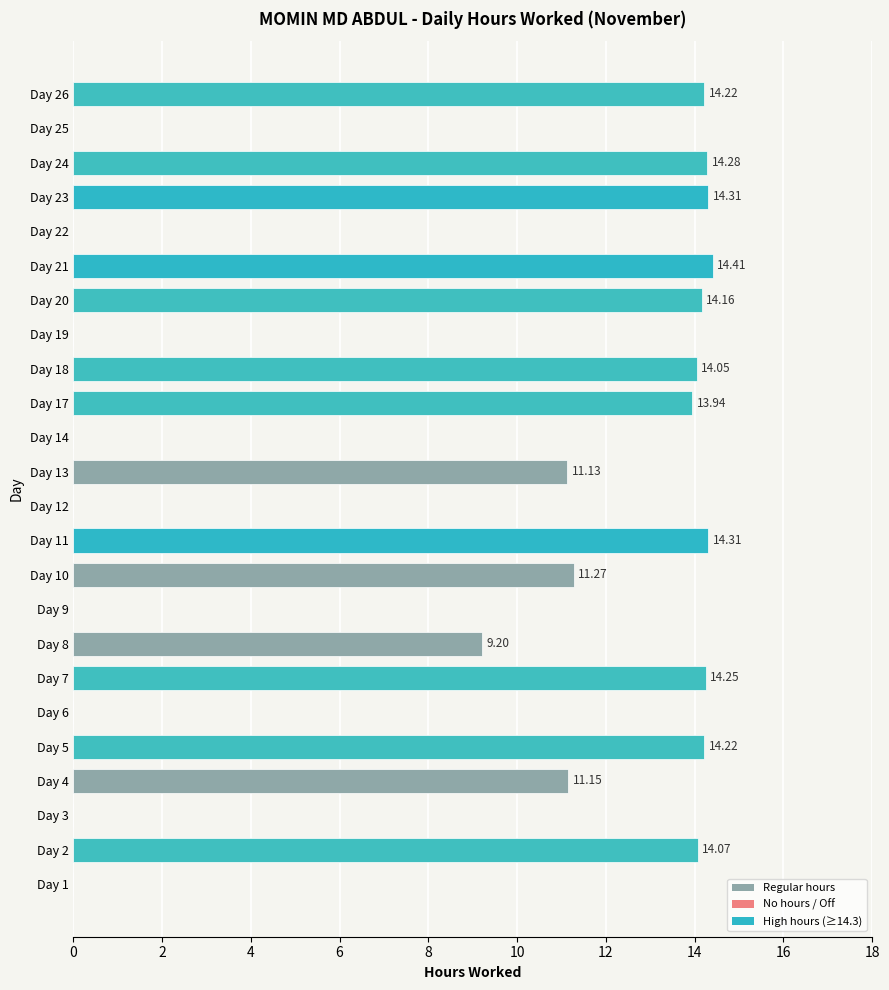

What is the sum of all values?

199.0